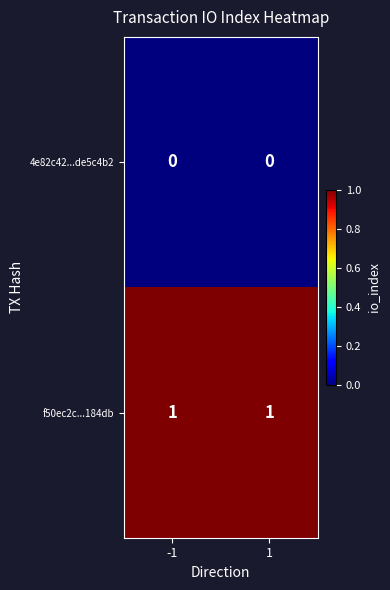

Is it true that 4e82c42...de5c4b2 equals 0 at -1?

True